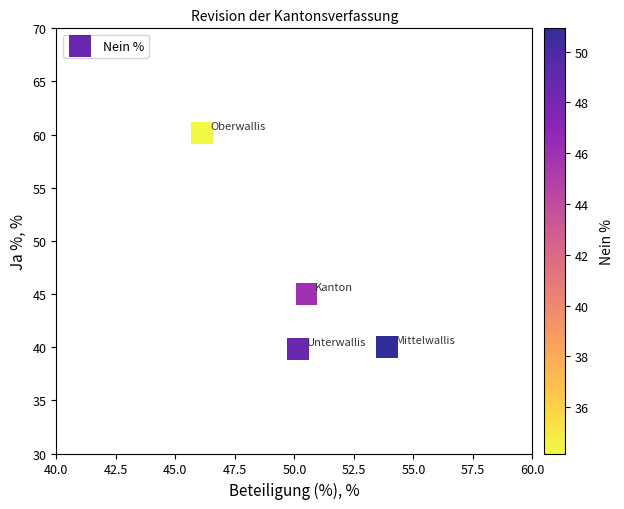

What is the range of Y values (max minus min)?

20.3